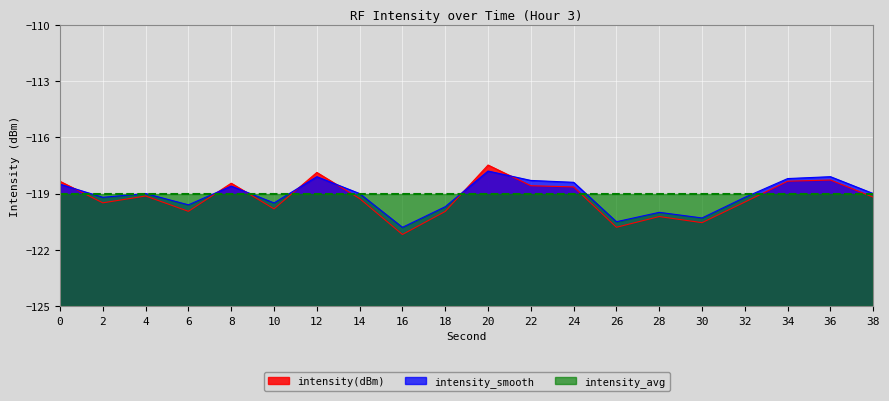

What are all the series names shown in the legend?

intensity(dBm), intensity_smooth, intensity_avg